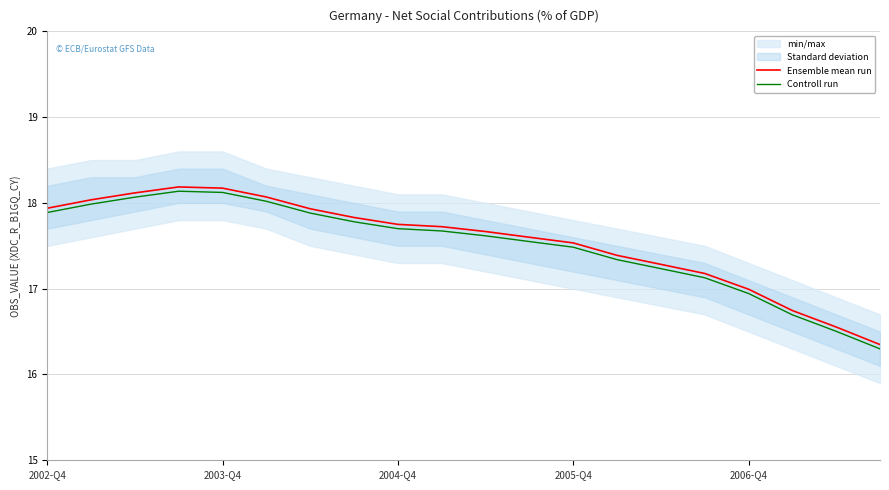

What position from the left is 13?

14